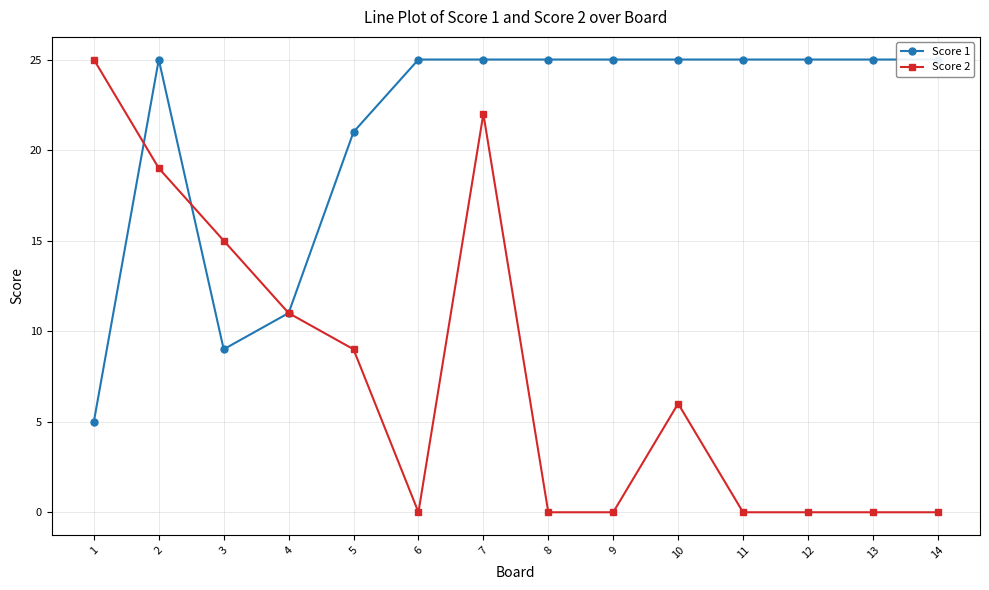

Does the chart have visible grid lines?

Yes